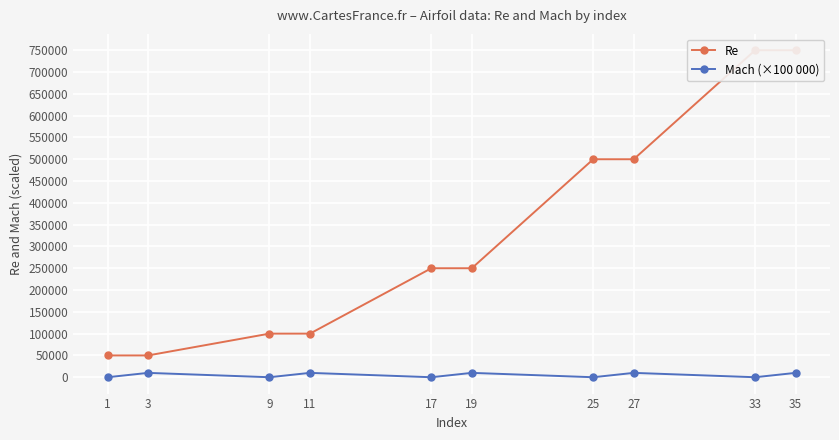

Is this an area chart (filled region under the line)?

No